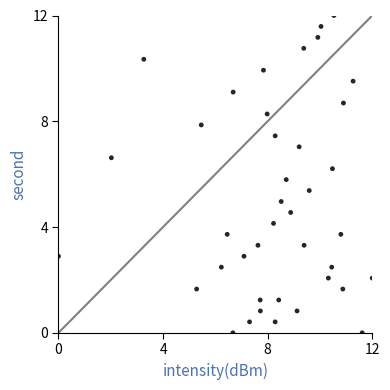

What is the range of Y values (max minus min)?

12.0